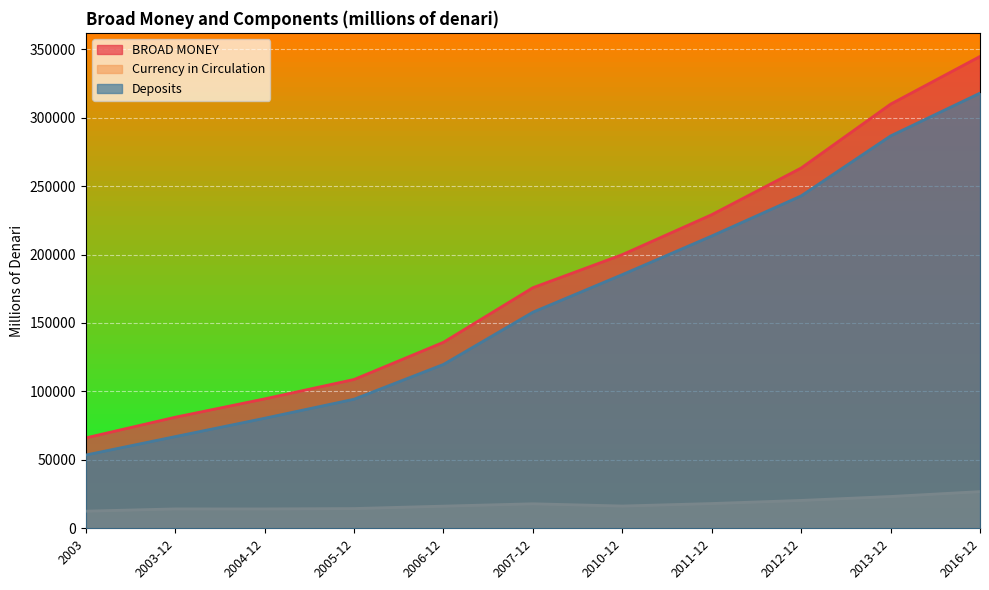

What is the difference between the second highest and second lowest values in the Currency in Circulation series?

9071.5